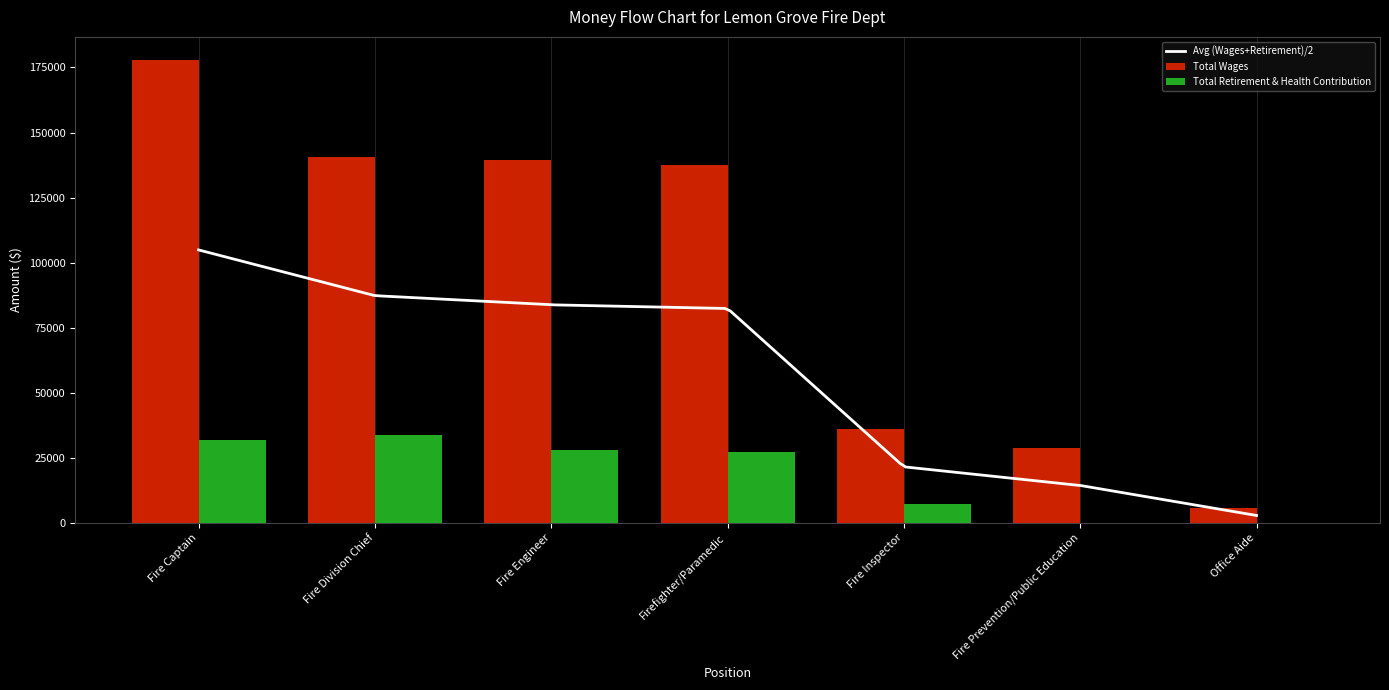

What is the total value across all series at Office Aide?

5734